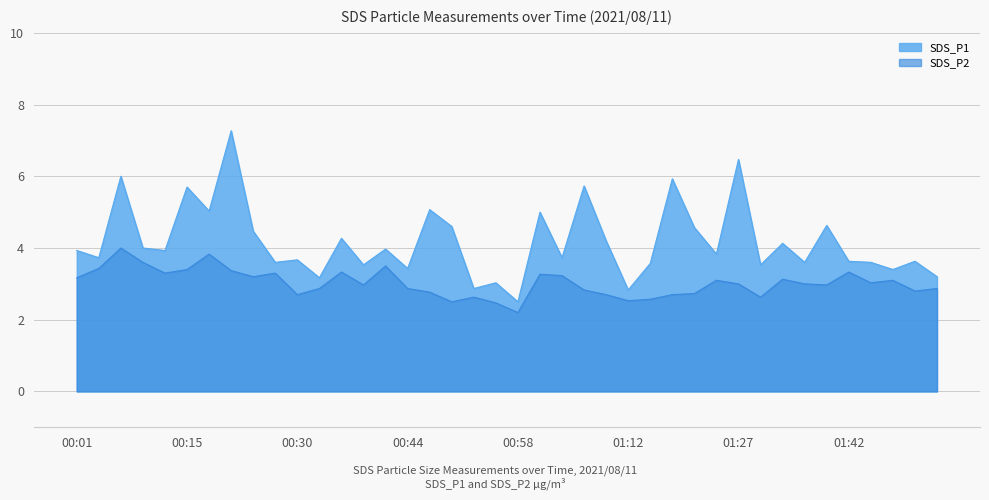

How many lines are shown in the chart?

2